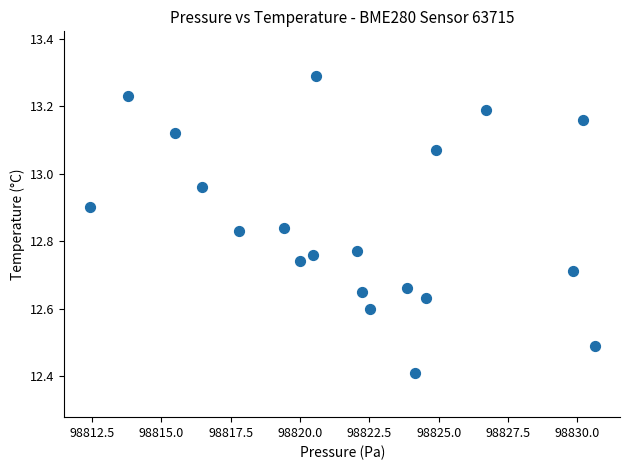

What is the range of Y values (max minus min)?

0.9